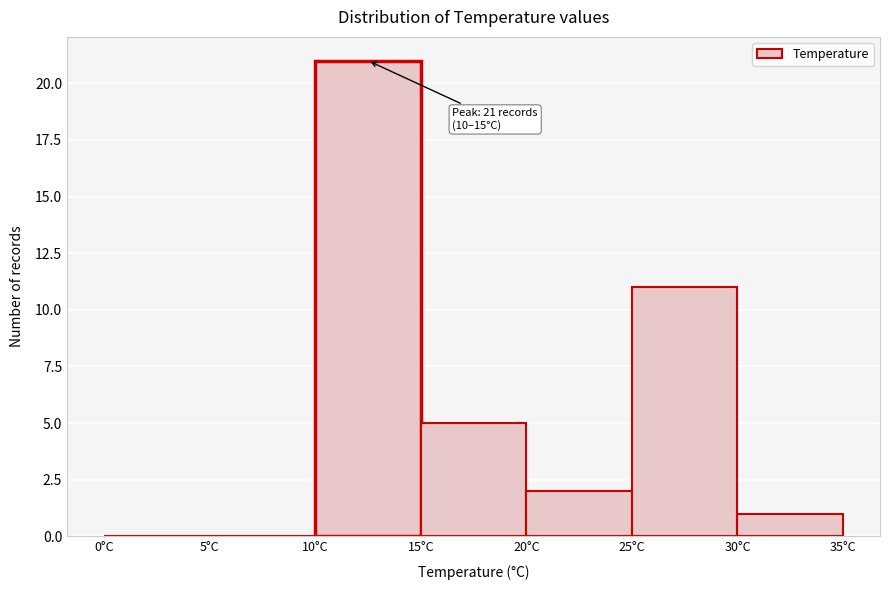

Over which range of the x-axis is the bar tallest?

10 to 15